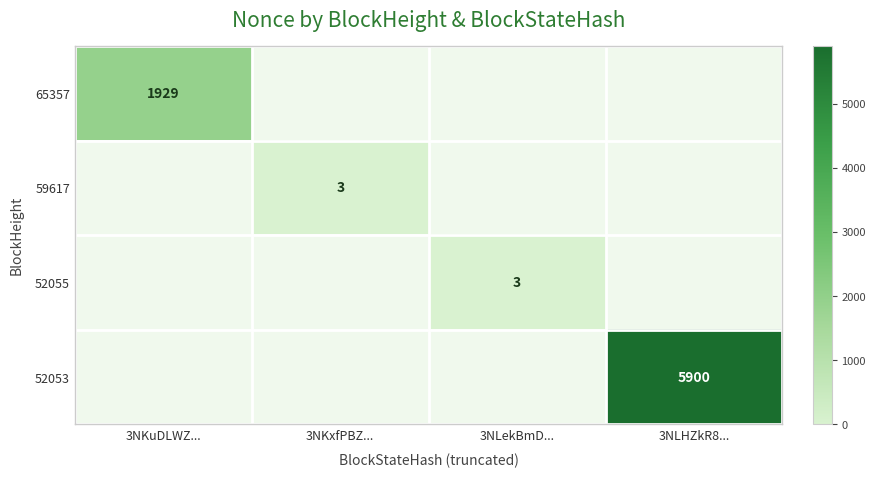

The value of 52053 at 3NLHZkR8... is 5900. True or false?

True